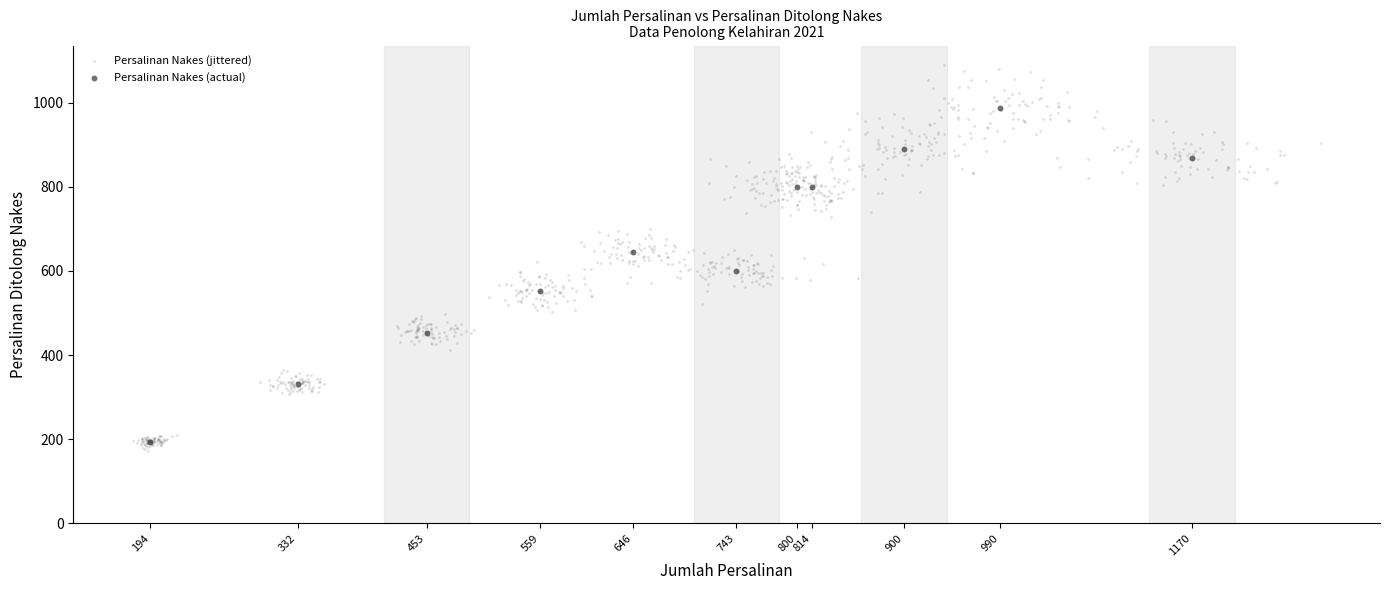

Which series has the largest Y range (max minus min)?

Persalinan Nakes (jittered)